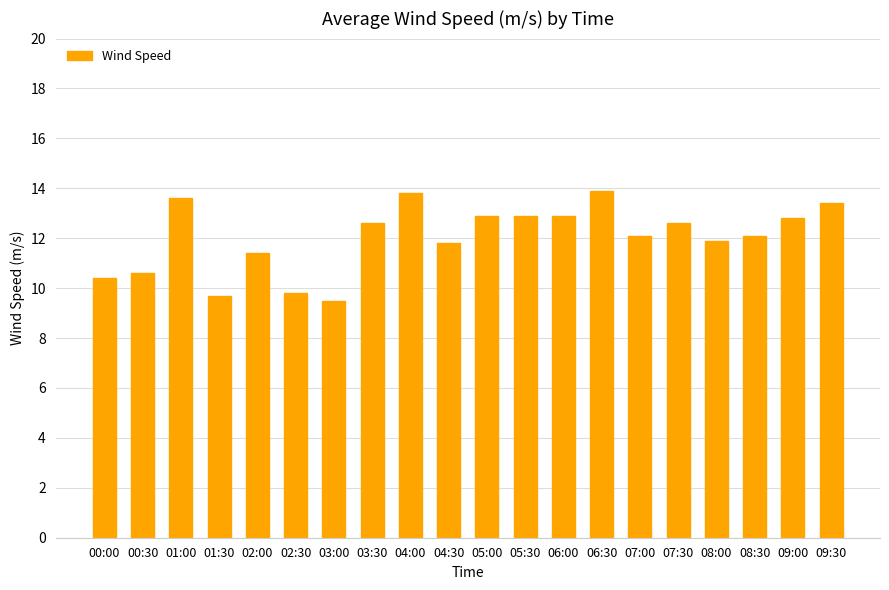

What is the maximum value shown in the chart?

13.9